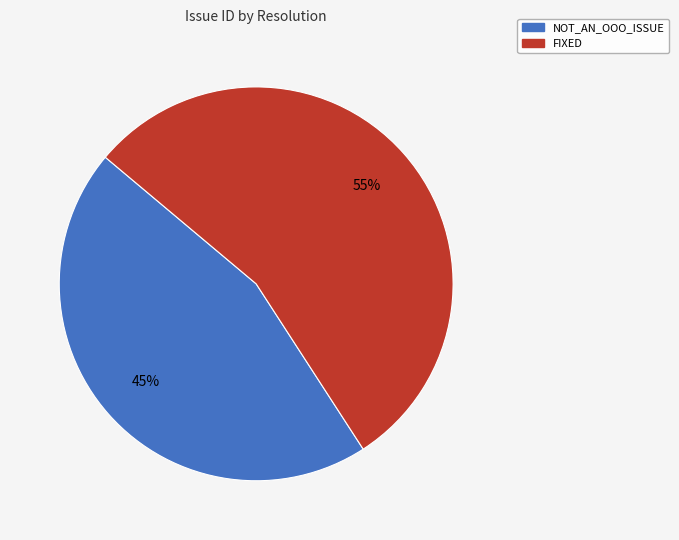

Which category has the biggest portion of the pie?

FIXED